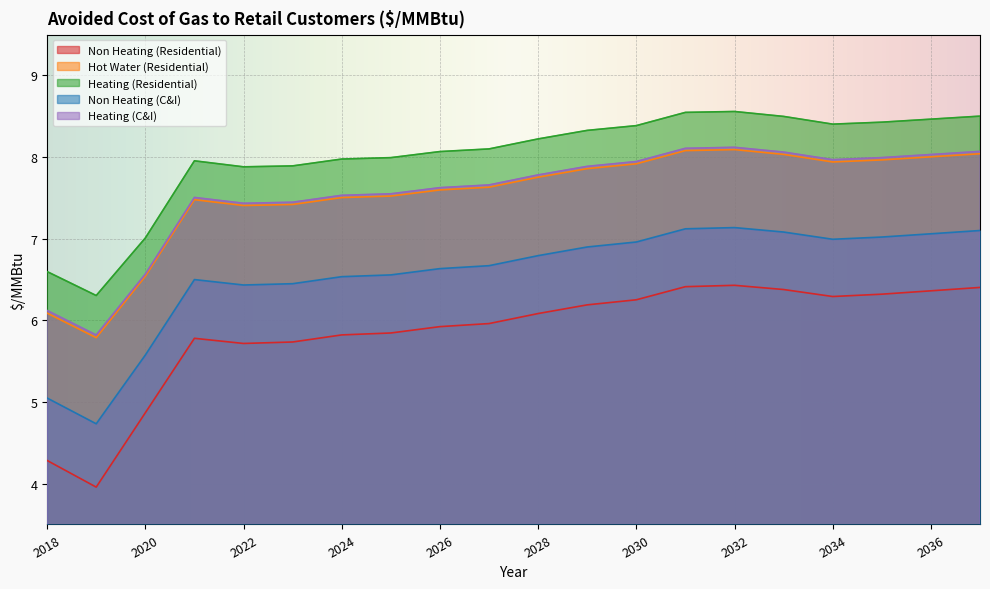

What is the sum of all Heating (C&I) values?

151.2